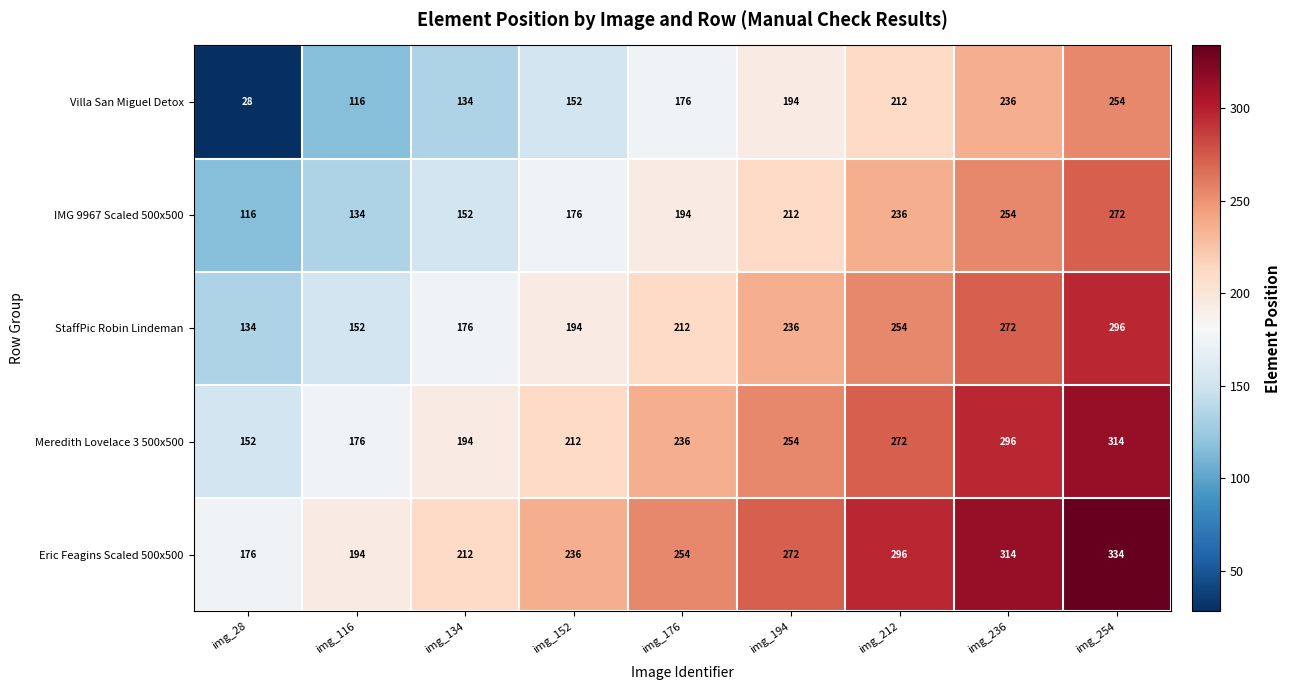

The Meredith Lovelace 3 500x500 series shows 272 at img_212. True or false?

True